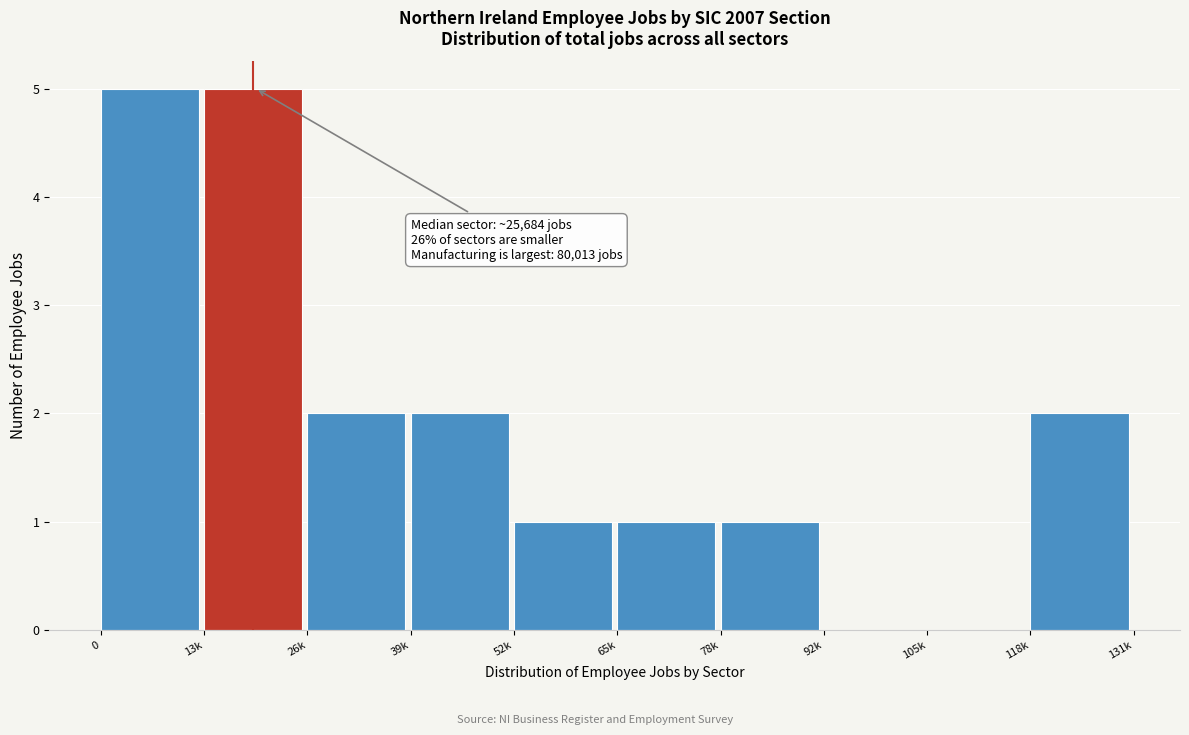

Reading right to left, what are all the values shown in this chart?

118k=2	105k=0	92k=0	78k=1	65k=1	52k=1	39k=2	26k=2	13k=5	0=5